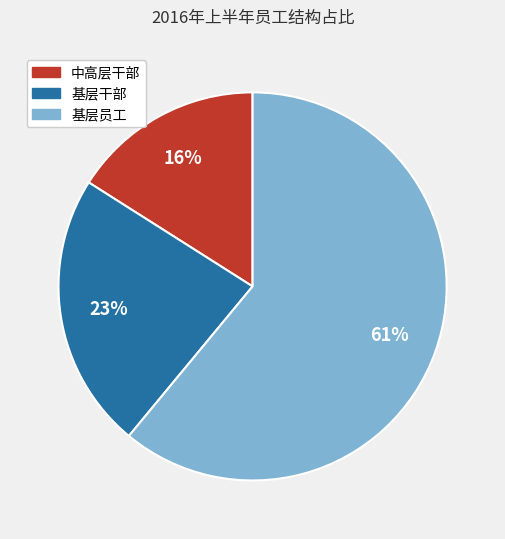

Is there a majority slice in this chart?

Yes